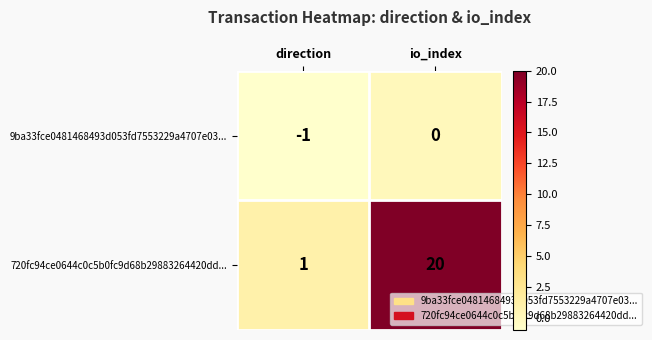

What is the maximum value shown in the chart?

20